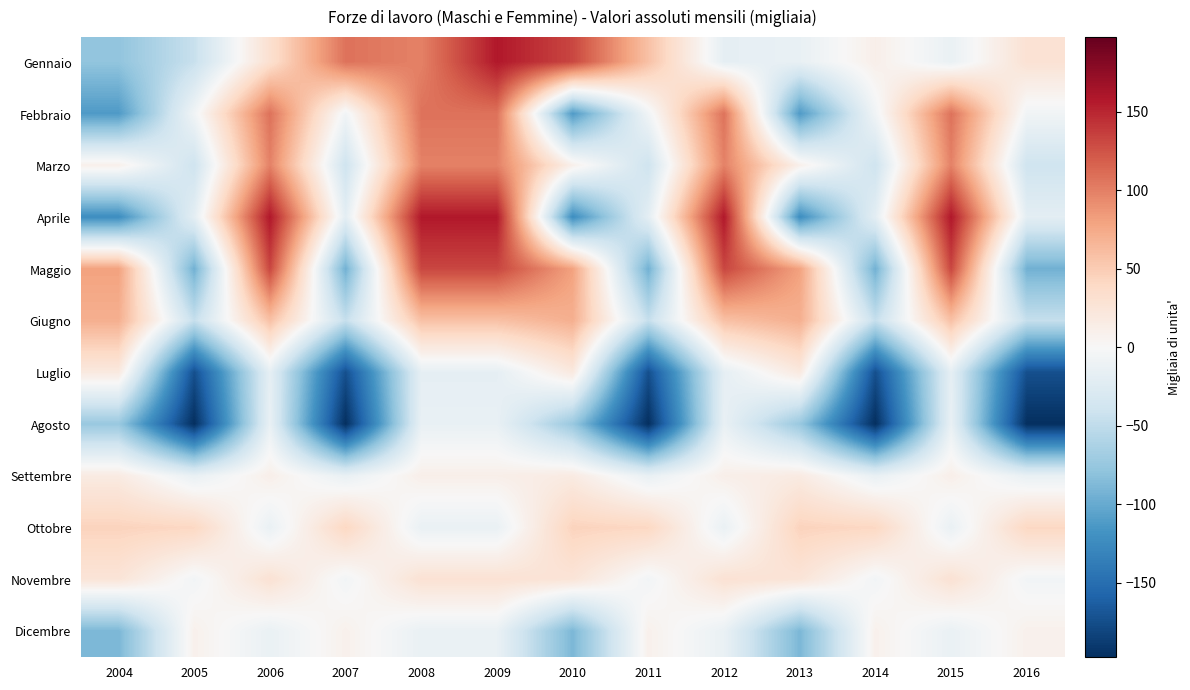

Reading left to right, what are all the values shown in this chart?

Gennaio: 2004=-78.3	2005=-44.6	2006=31.3	2007=107.6	2008=98.7	2009=157.9	2010=132.0	2011=58.1	2012=-17.6	2013=-14.4	2014=11.1	2015=-13.4	2016=28.8
Febbraio: 2004=-112.0	2005=-6.8	2006=107.6	2007=-6.8	2008=107.6	2009=107.6	2010=-112.0	2011=-6.8	2012=107.6	2013=-112.0	2014=-6.8	2015=107.6	2016=-6.8
Marzo: 2004=10.0	2005=-39.8	2006=98.7	2007=-39.8	2008=98.7	2009=98.7	2010=10.0	2011=-39.8	2012=98.7	2013=10.0	2014=-39.8	2015=98.7	2016=-39.8
Aprile: 2004=-123.0	2005=-19.6	2006=157.9	2007=-19.6	2008=157.9	2009=157.9	2010=-123.0	2011=-19.6	2012=157.9	2013=-123.0	2014=-19.6	2015=157.9	2016=-19.6
Maggio: 2004=80.1	2005=-94.6	2006=132.0	2007=-94.6	2008=132.0	2009=132.0	2010=80.1	2011=-94.6	2012=132.0	2013=80.1	2014=-94.6	2015=132.0	2016=-94.6
Giugno: 2004=70.8	2005=-46.0	2006=58.1	2007=-46.0	2008=58.1	2009=58.1	2010=70.8	2011=-46.0	2012=58.1	2013=70.8	2014=-46.0	2015=58.1	2016=-46.0
Luglio: 2004=19.4	2005=-173.7	2006=-17.6	2007=-173.7	2008=-17.6	2009=-17.6	2010=19.4	2011=-173.7	2012=-17.6	2013=19.4	2014=-173.7	2015=-17.6	2016=-173.7
Agosto: 2004=-73.9	2005=-197.6	2006=-14.4	2007=-197.6	2008=-14.4	2009=-14.4	2010=-73.9	2011=-197.6	2012=-14.4	2013=-73.9	2014=-197.6	2015=-14.4	2016=-197.6
Settembre: 2004=16.9	2005=-14.4	2006=11.1	2007=-14.4	2008=11.1	2009=11.1	2010=16.9	2011=-14.4	2012=11.1	2013=16.9	2014=-14.4	2015=11.1	2016=-14.4
Ottobre: 2004=44.6	2005=41.1	2006=-13.4	2007=41.1	2008=-13.4	2009=-13.4	2010=44.6	2011=41.1	2012=-13.4	2013=44.6	2014=41.1	2015=-13.4	2016=41.1
Novembre: 2004=25.5	2005=-5.6	2006=28.8	2007=-5.6	2008=28.8	2009=28.8	2010=25.5	2011=-5.6	2012=28.8	2013=25.5	2014=-5.6	2015=28.8	2016=-5.6
Dicembre: 2004=-89.5	2005=8.9	2006=-13.4	2007=8.9	2008=-13.4	2009=-13.4	2010=-89.5	2011=8.9	2012=-13.4	2013=-89.5	2014=8.9	2015=-13.4	2016=8.9